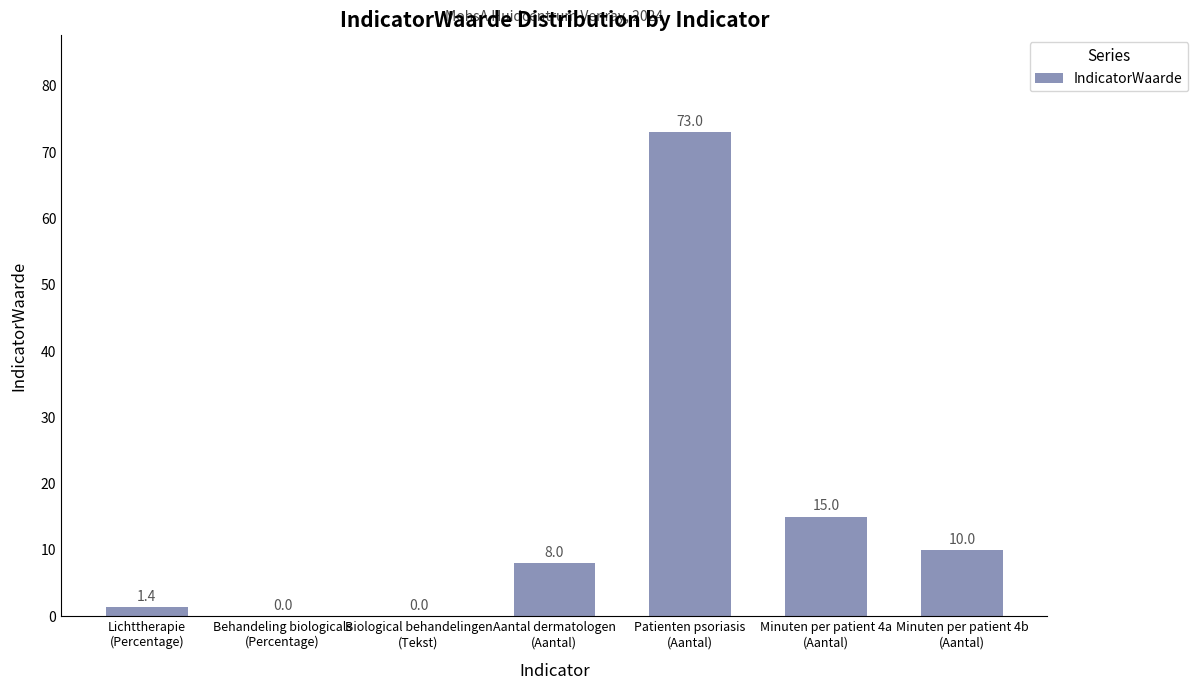

What is the sum of all values?

107.4